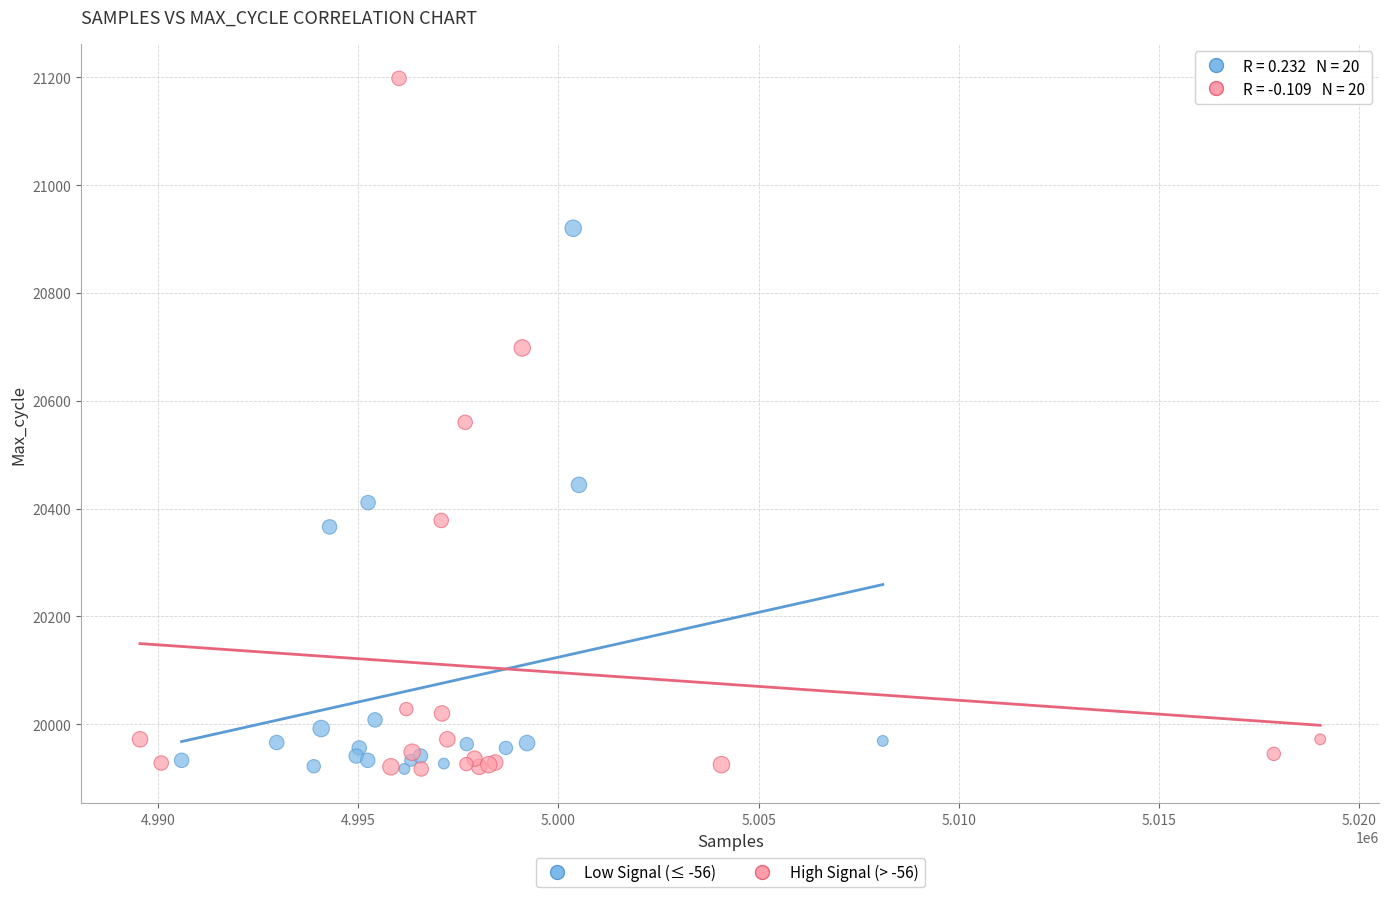

Which series reaches the maximum Y coordinate?

High Signal (> -56)